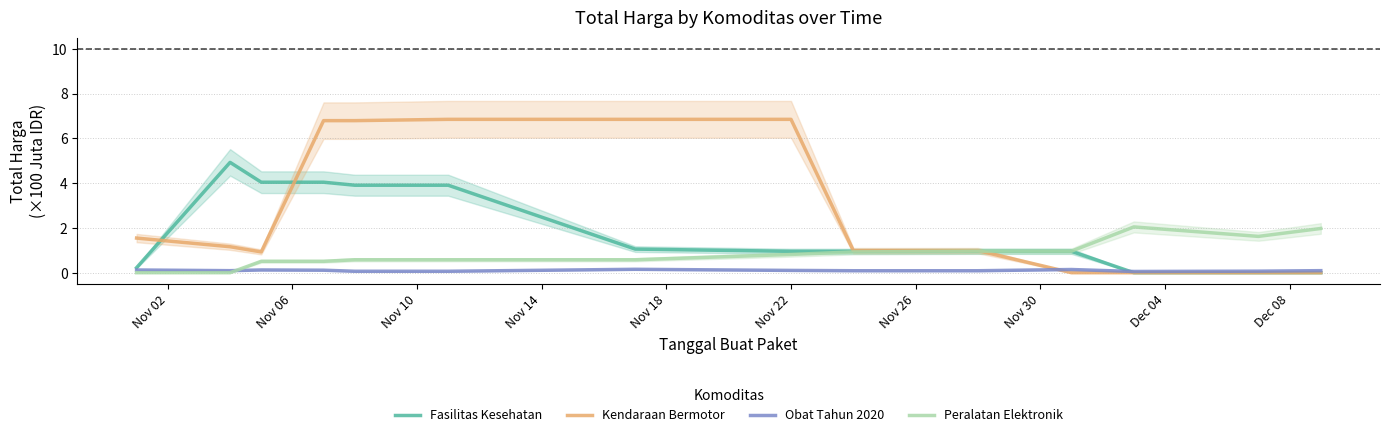

What is the maximum value for Kendaraan Bermotor?

6.8